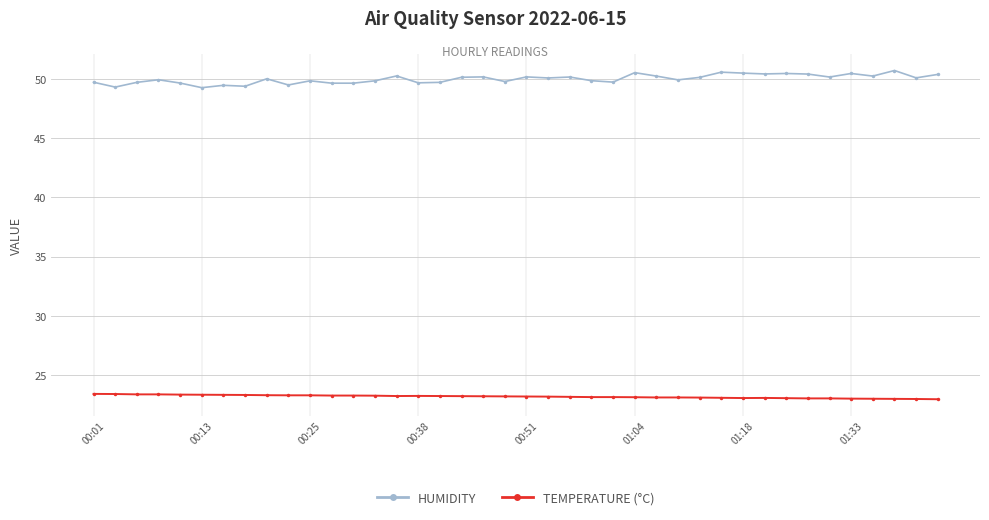

At how many categories does at least one series exceed 48?

40